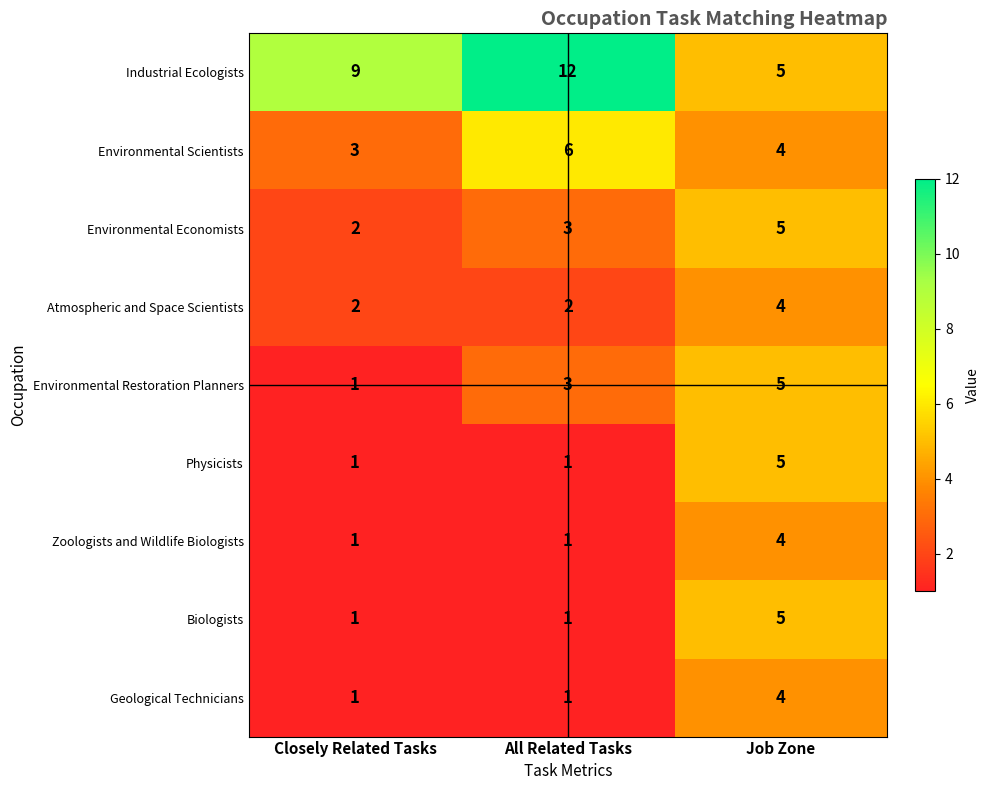

How many Geological Technicians values are between 1 and 4?

3